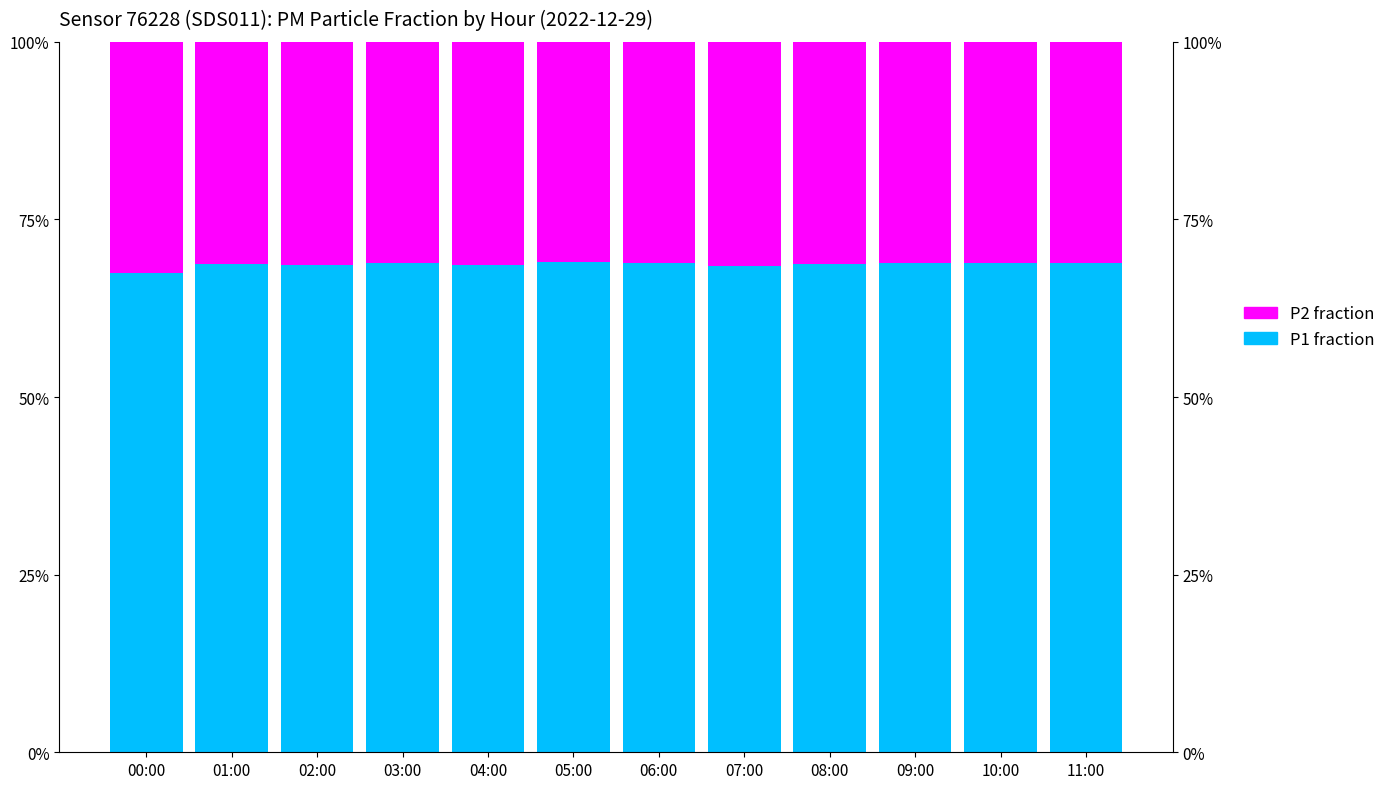

Where is P2 fraction nearest to the value 0?

05:00